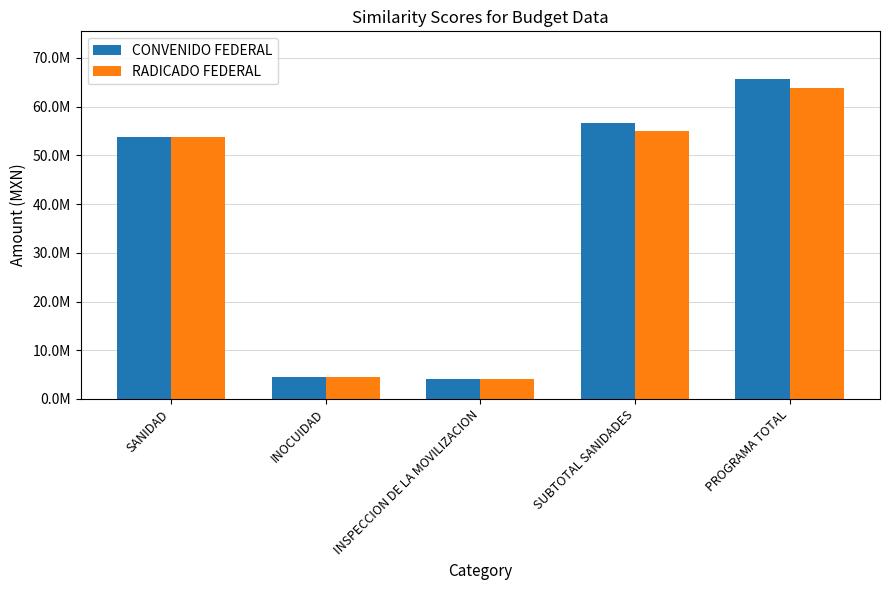

True or false: CONVENIDO FEDERAL has a value of 53833620.0 at SANIDAD.

True